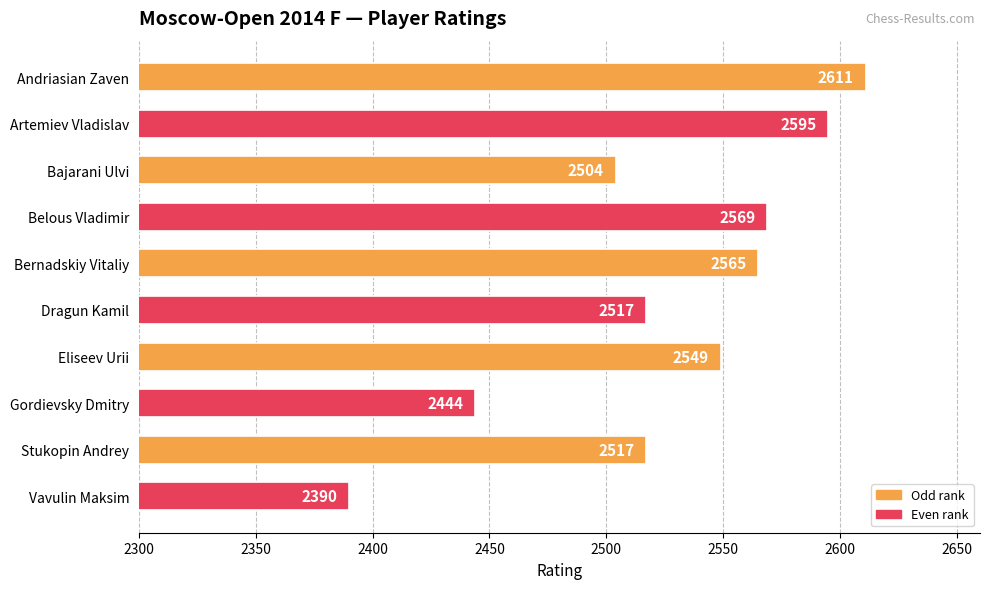

What is the change in value from Bajarani Ulvi to Eliseev Urii?

+45